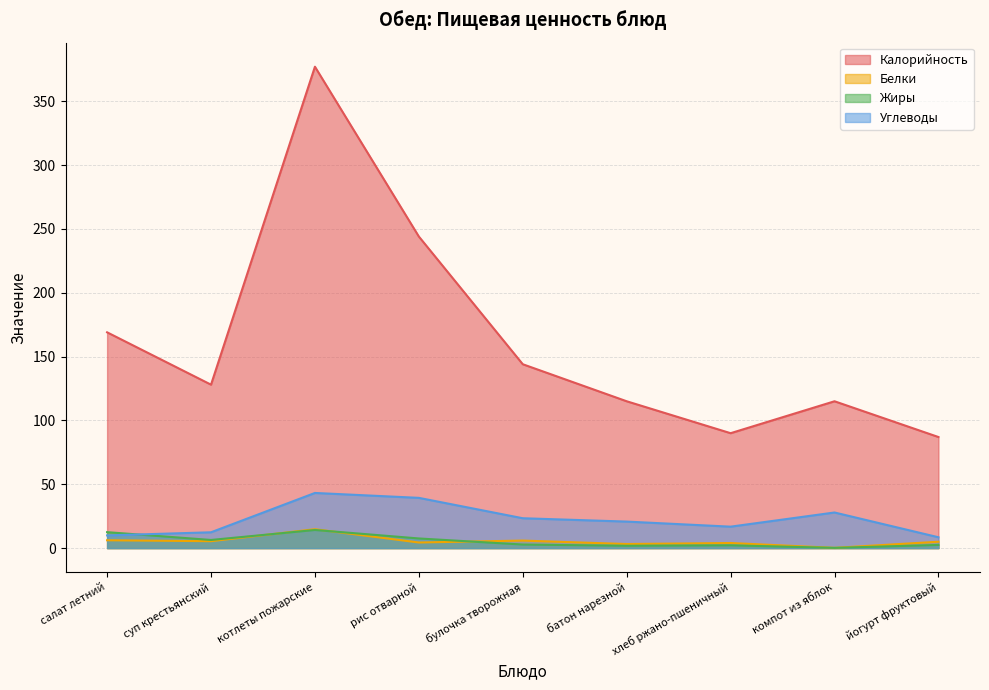

Rank the series by their maximum value, from highest to lowest.

Калорийность, Углеводы, Белки, Жиры